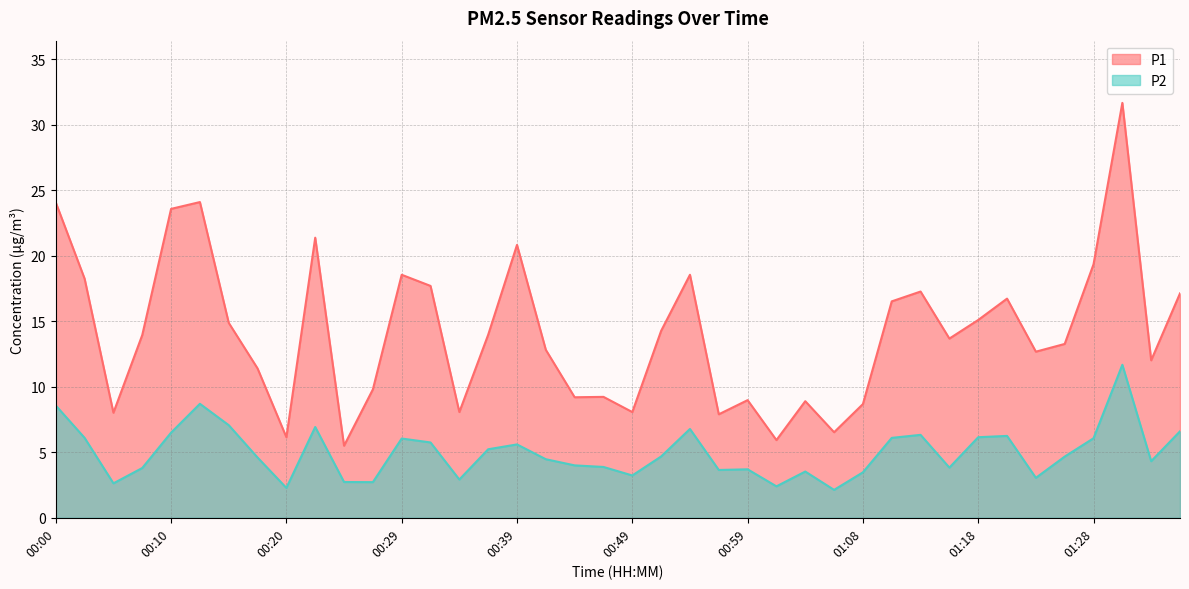

True or false: P1 has a value of 9.5 at 01:01.

False